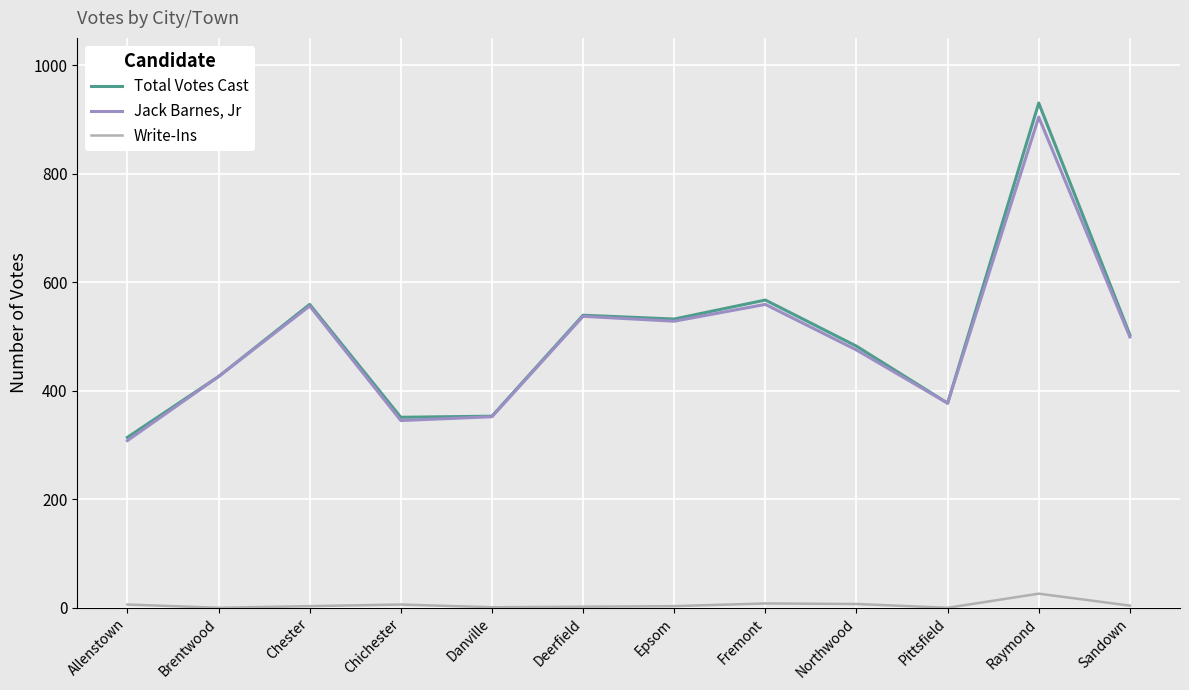

What is the spread (max minus min) of values at Brentwood?

426